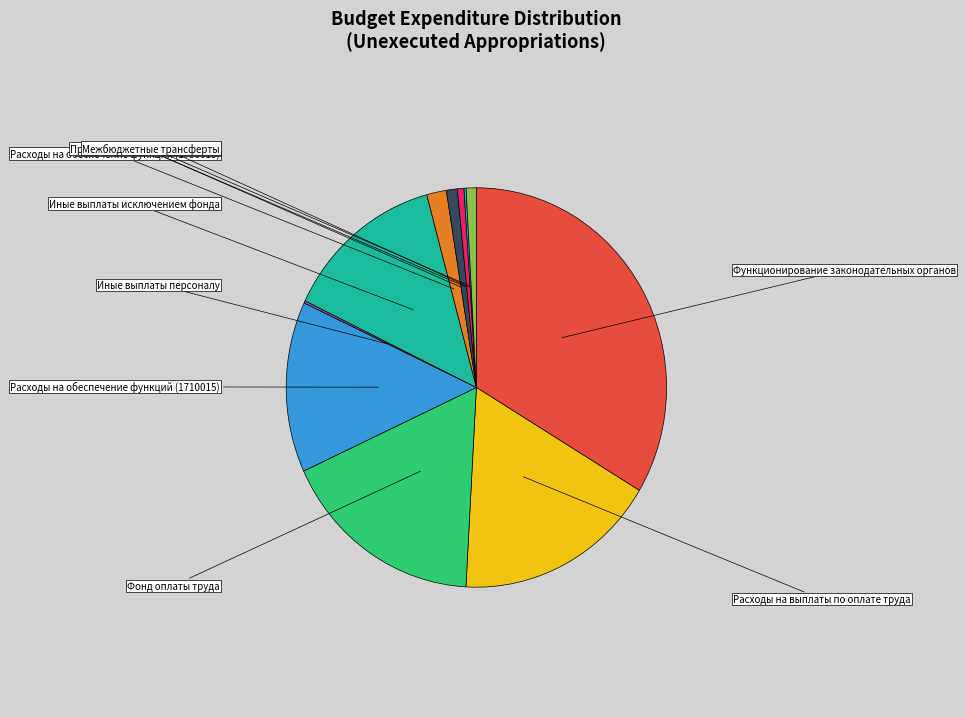

Does Функционирование законодательных органов account for over 50% of the chart?

No